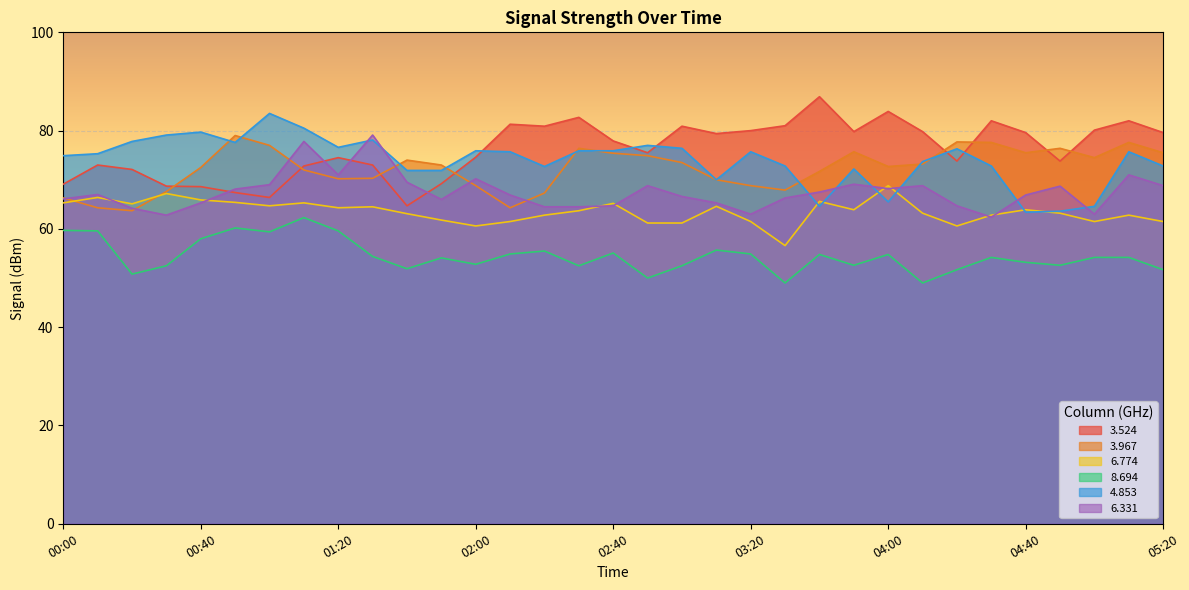

True or false: 3.524 and 8.694 cross at least once.

False